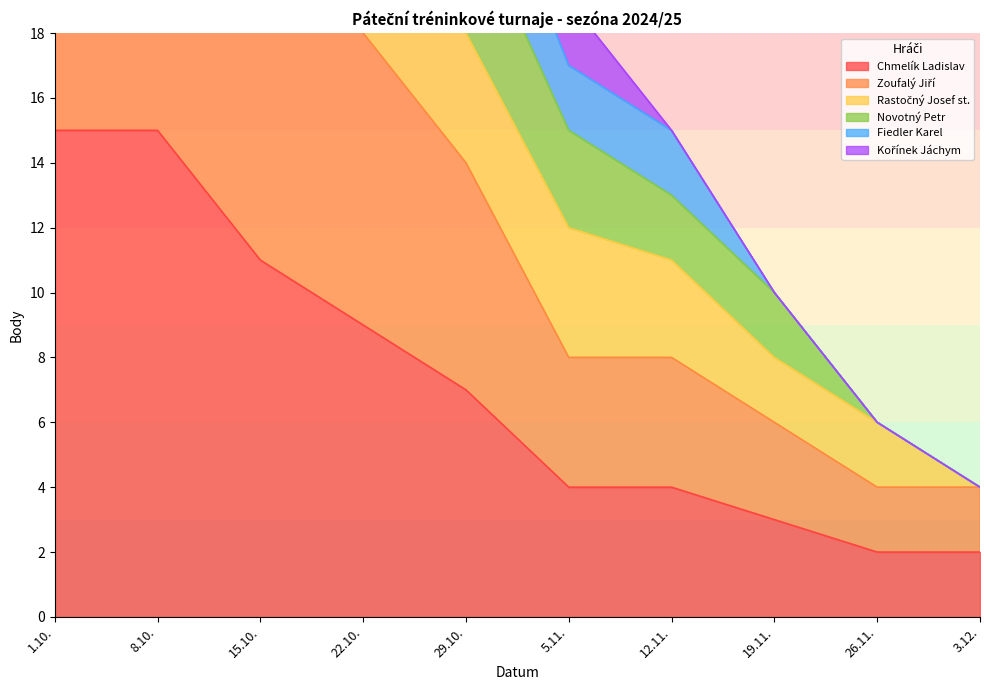

Which category has the lowest value in the Chmelík Ladislav series?

26.11.